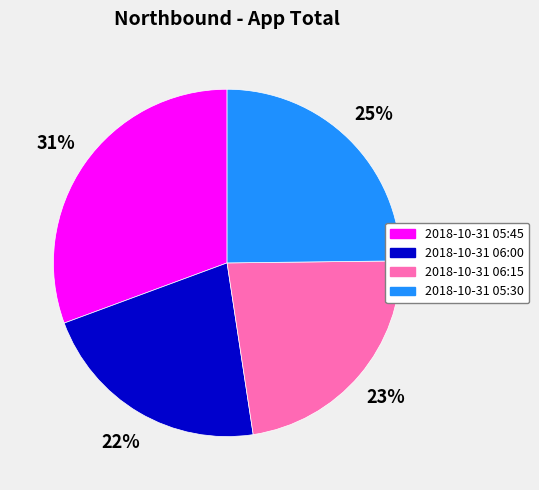

To the nearest percent, what portion does 2018-10-31 05:30 represent?

25%